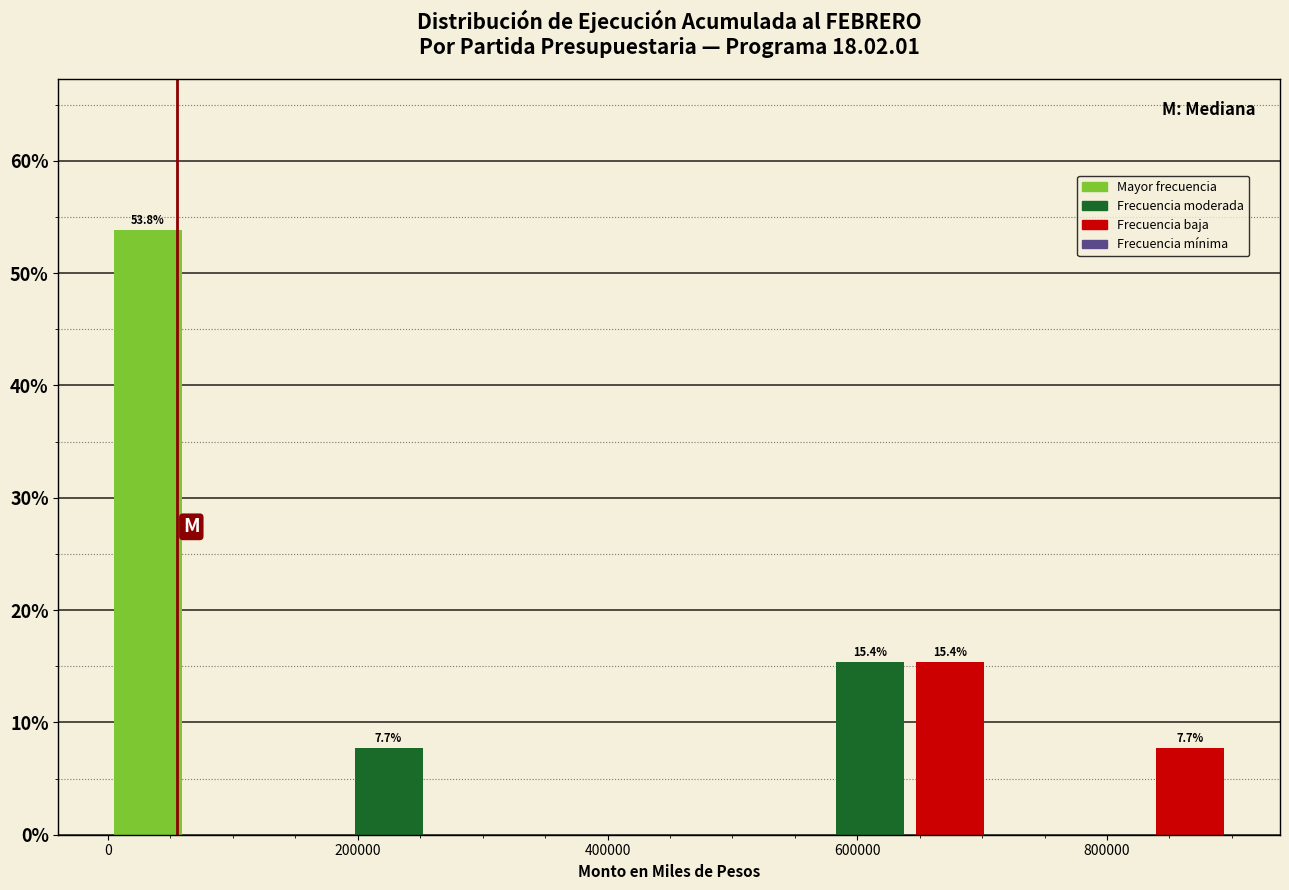

Read against the x-axis, roughly where is the centre of the tallest bar?

40000